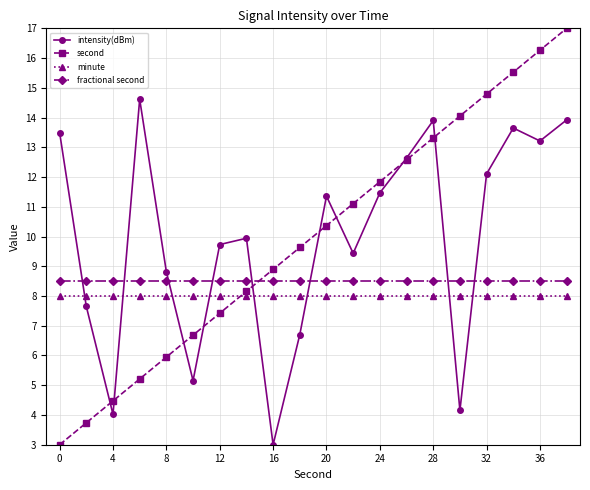

How many times do fractional second and second cross each other?

1